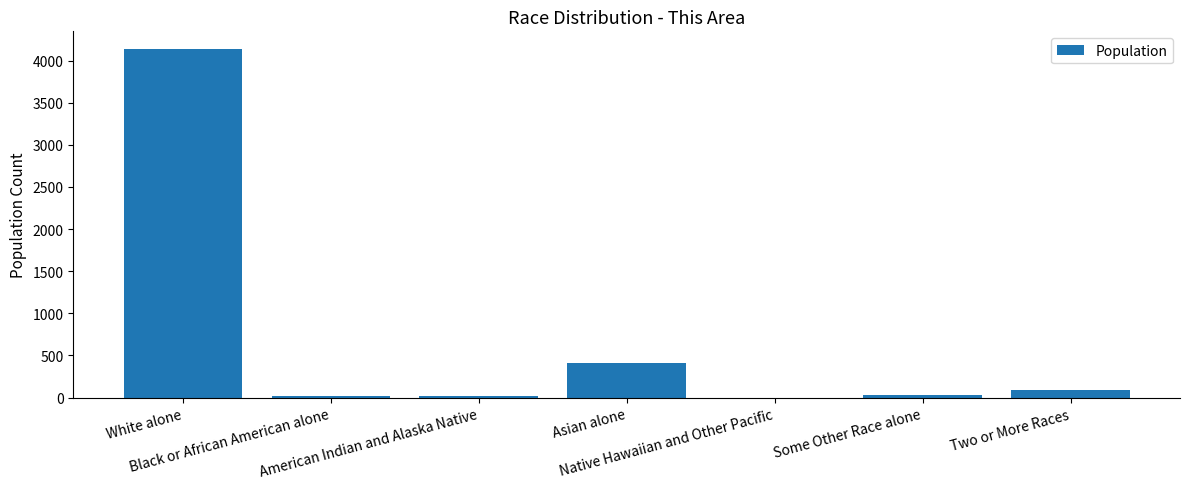

Are the bars horizontal?

No